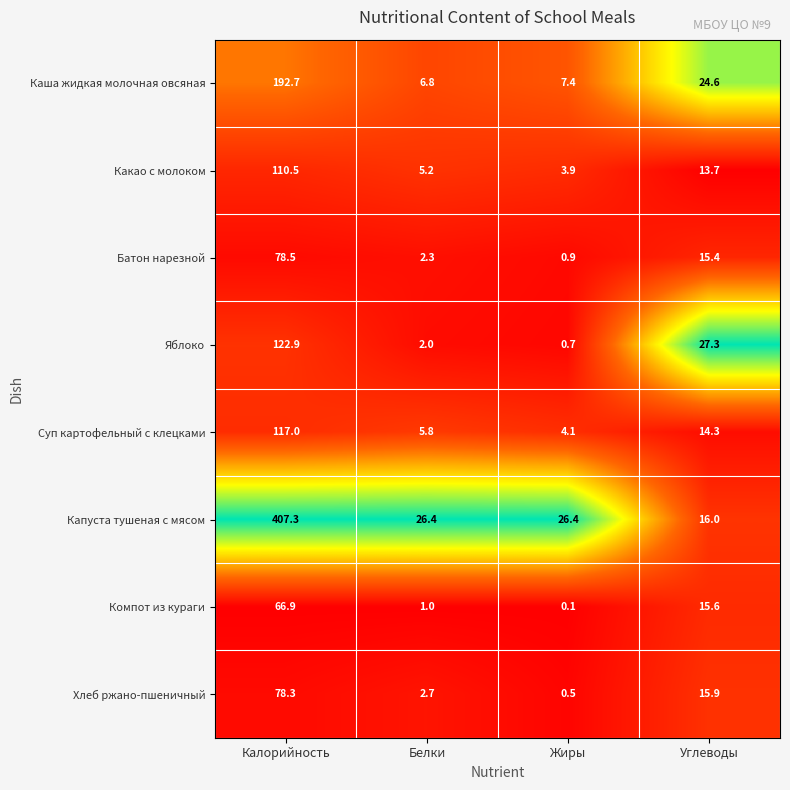

At which label does Батон нарезной reach its peak?

Калорийность